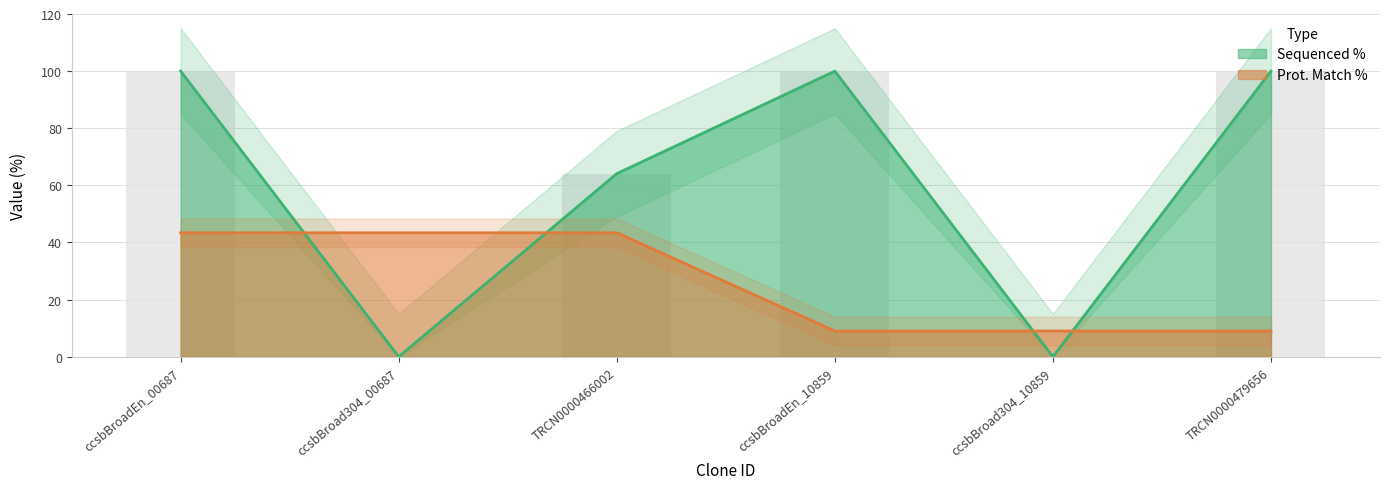

How many Sequenced % values are between 0 and 100?

6